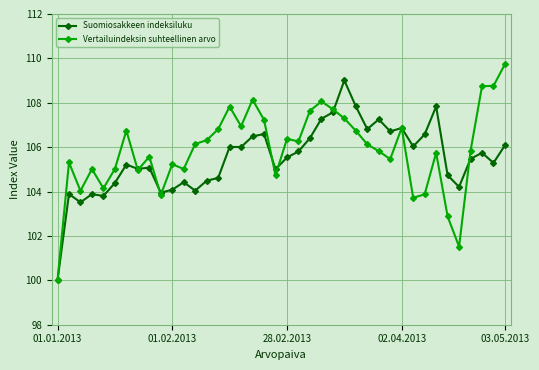

Count the number of data series in this chart.

2